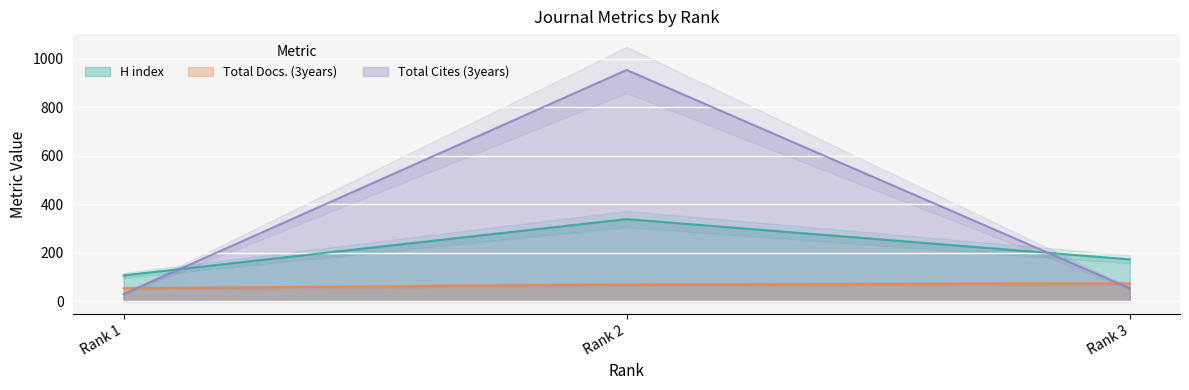

List the labels in order of Total Cites (3years) value, largest first.

Rank 2, Rank 3, Rank 1